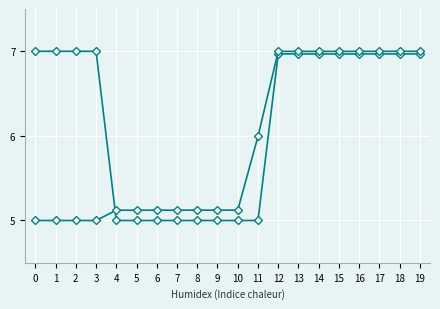

Does the chart display data point markers on the line(s)?

Yes